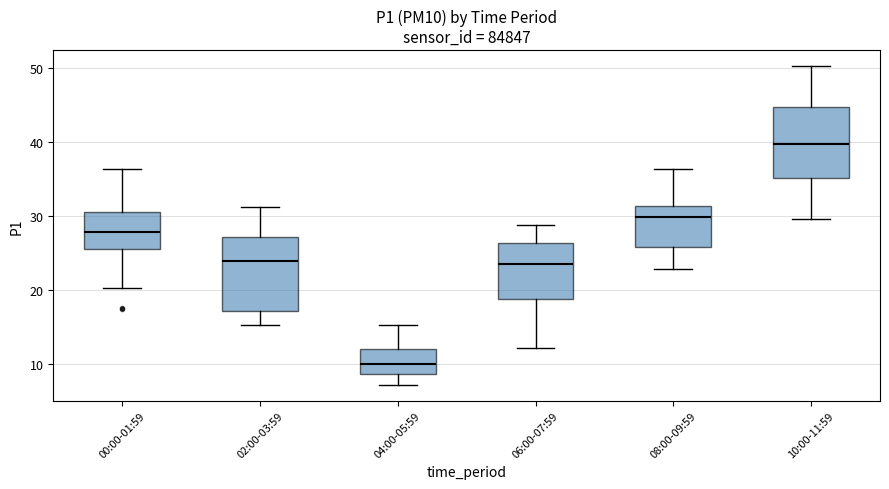

Which box's median line is the highest?

10:00-11:59